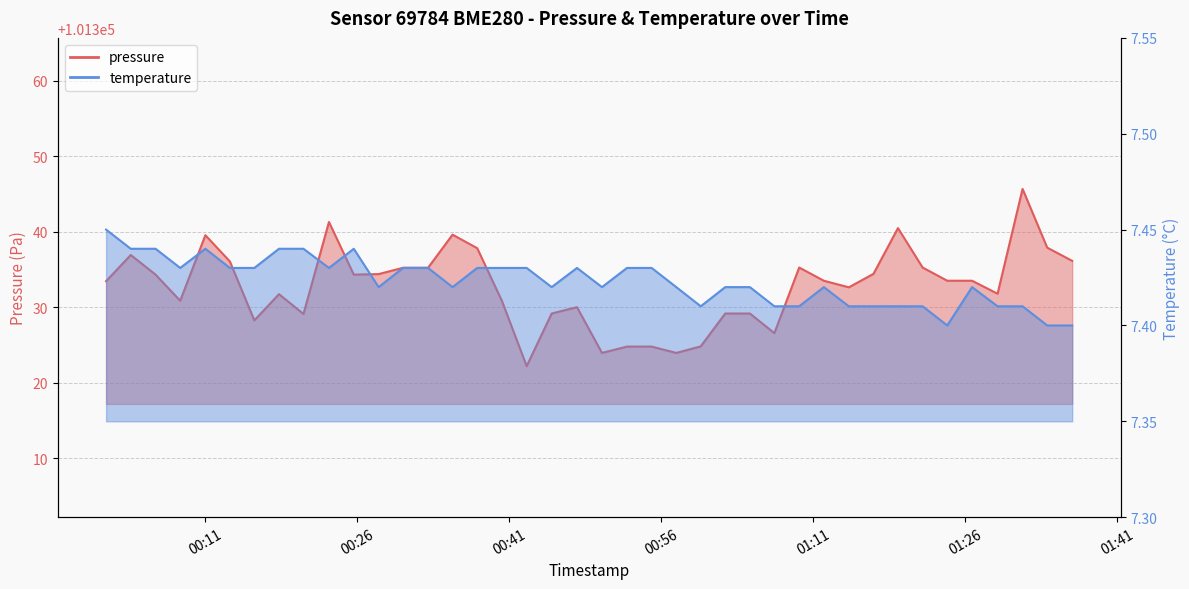

What is the value of the pressure point at the 33rd from the left?

101340.5